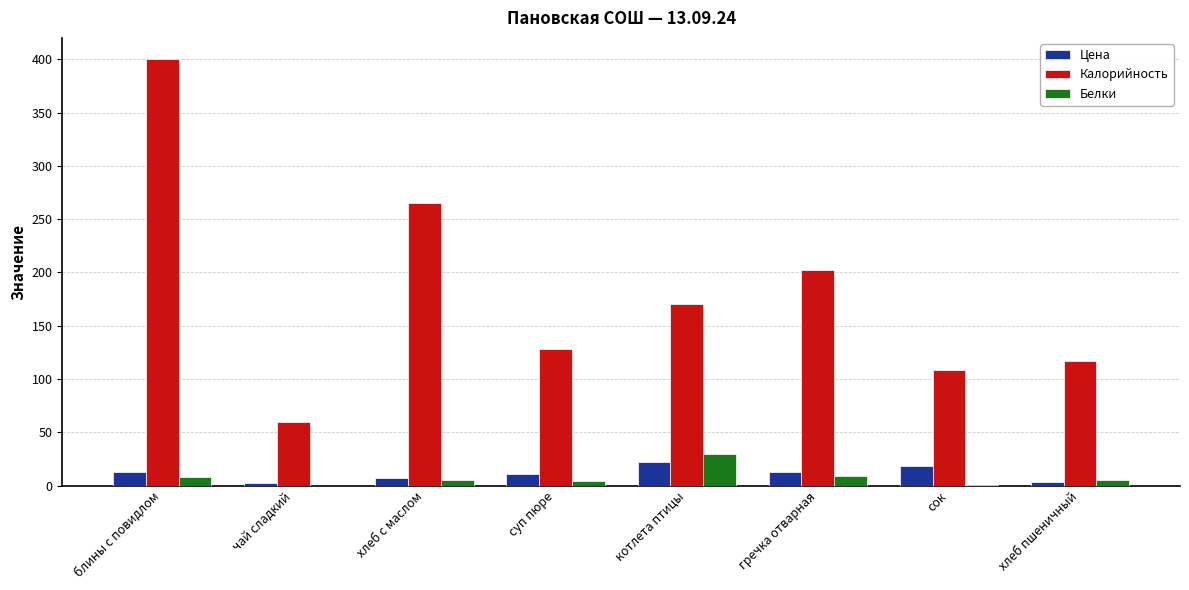

Is the value of Белки at гречка отварная greater than the value of Цена at сок?

No